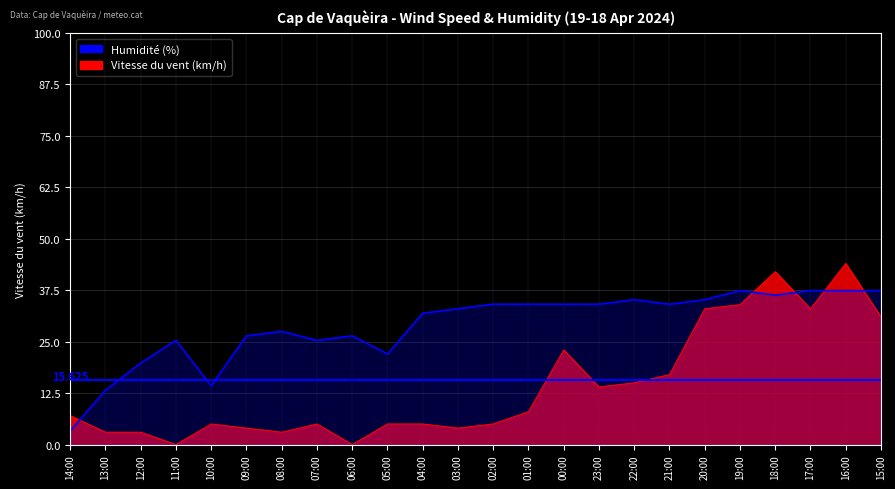

What is the value of the Vitesse du vent (km/h) point at the 5th from the left?

5.0